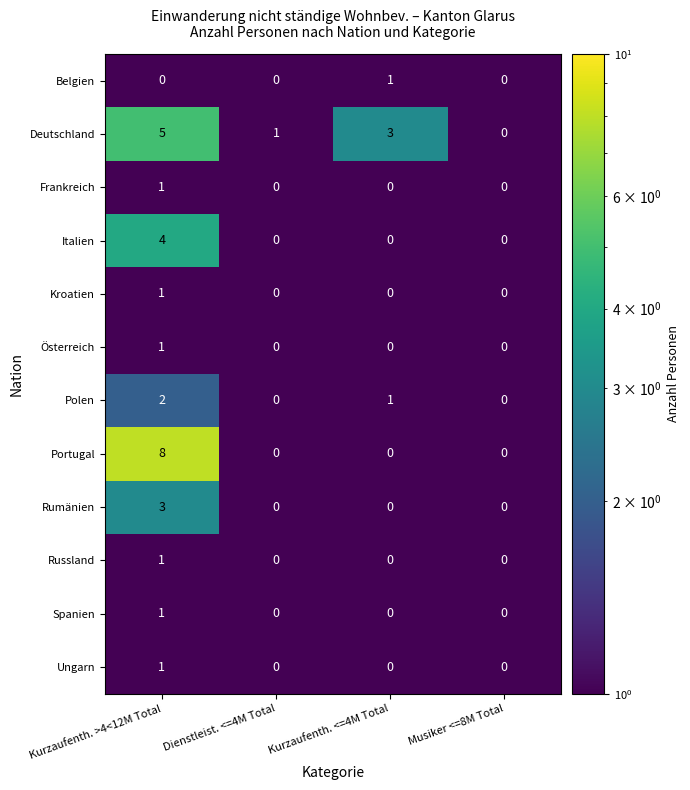

The value of Rumänien at Musiker <=8M Total is 2. True or false?

False